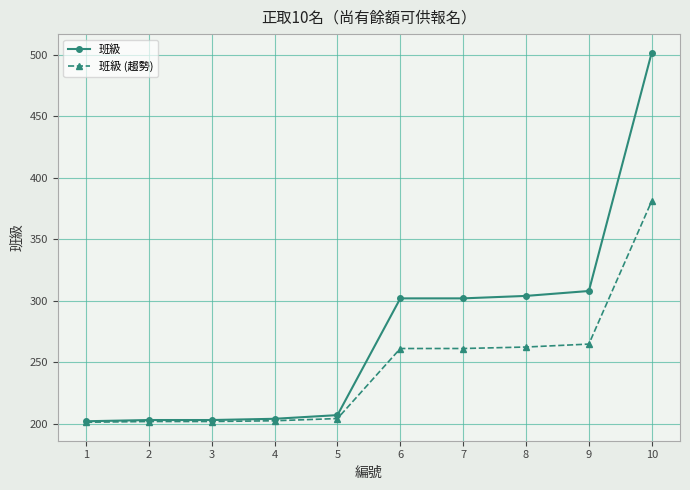

At which category is the sum across all series the highest?

10